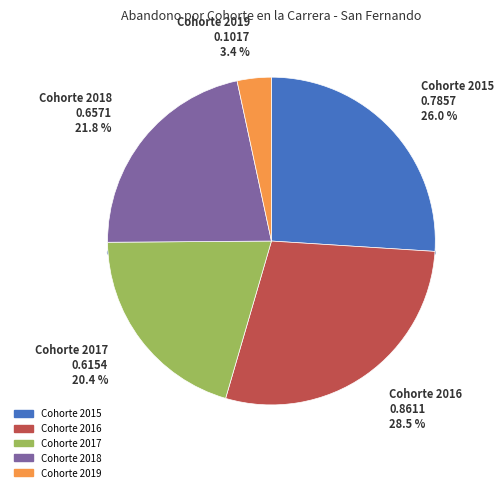

Count the number of slices in the pie.

5